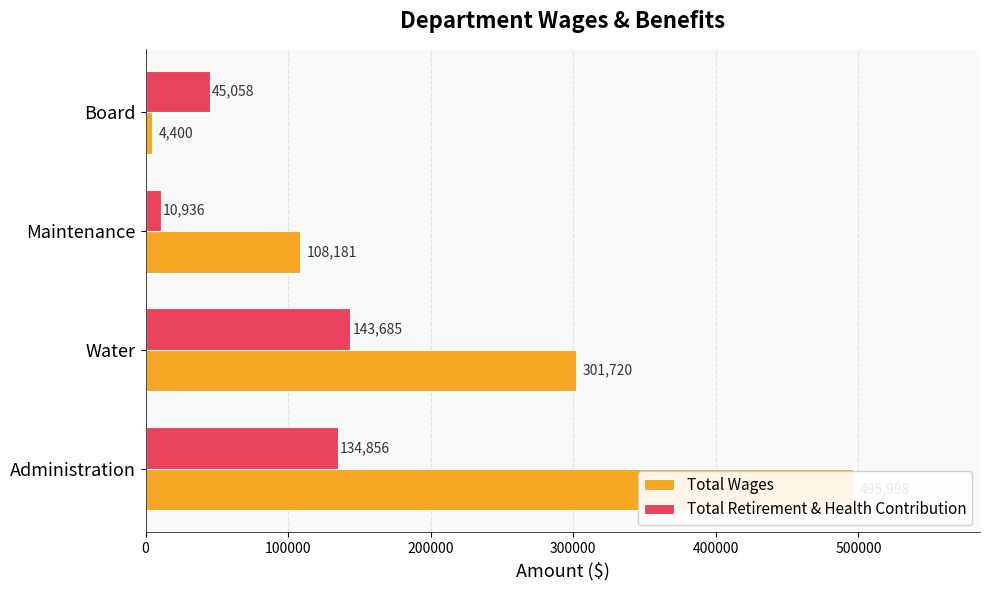

What is the sum of all Total Wages values?

910299